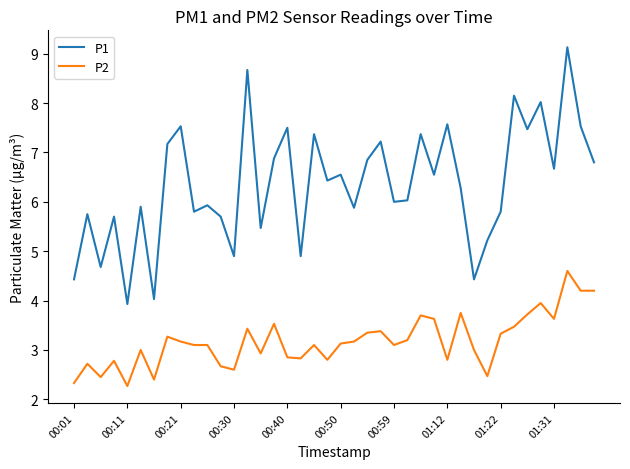

What is the smallest value displayed?

2.3